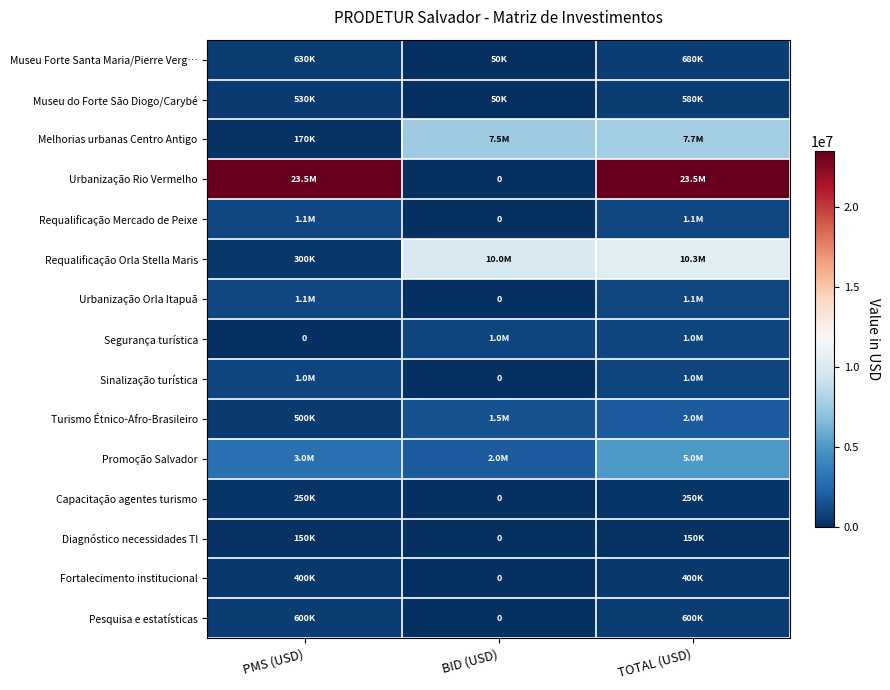

How many distinct data groups are displayed?

15